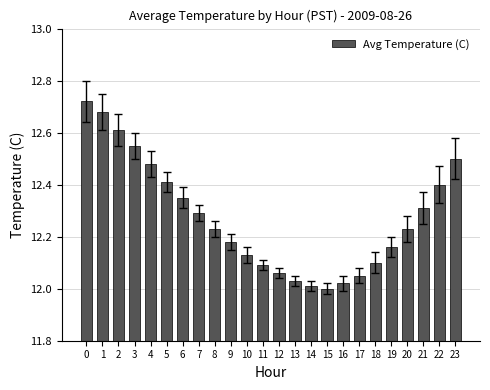

Approximately how many times larger is the value at 23 compared to 19?

1.0